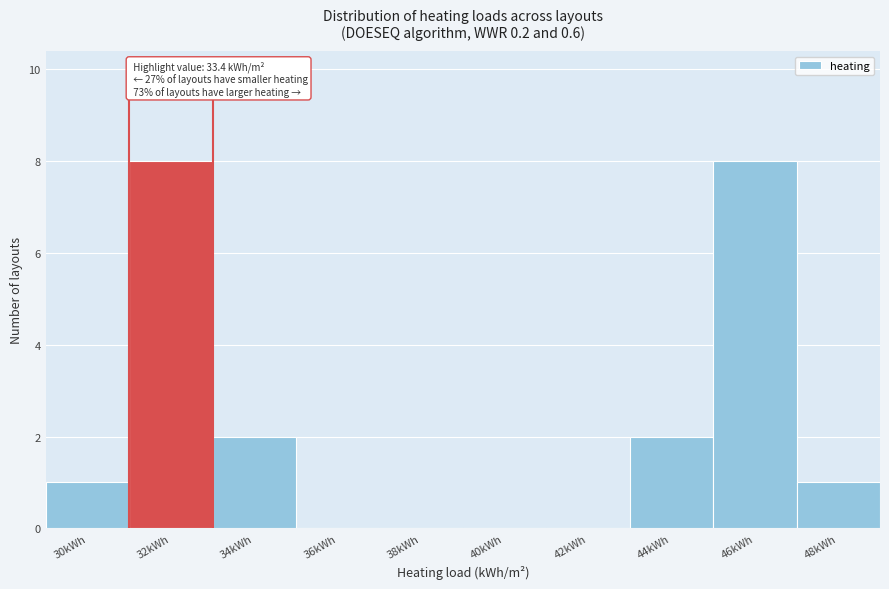

Reading left to right, list all the values displayed in this chart.

30kWh=1	32kWh=8	34kWh=2	36kWh=0	38kWh=0	40kWh=0	42kWh=0	44kWh=2	46kWh=8	48kWh=1